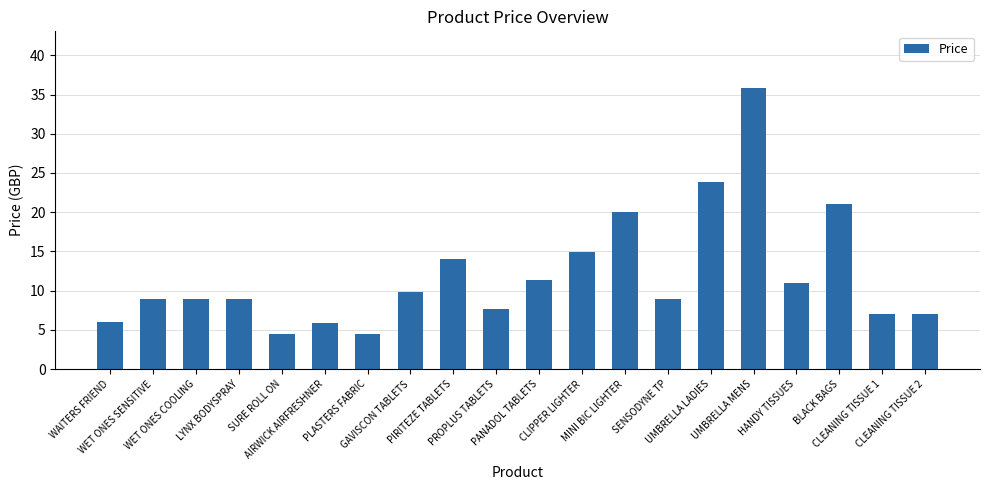

How many data points are above 8?

13